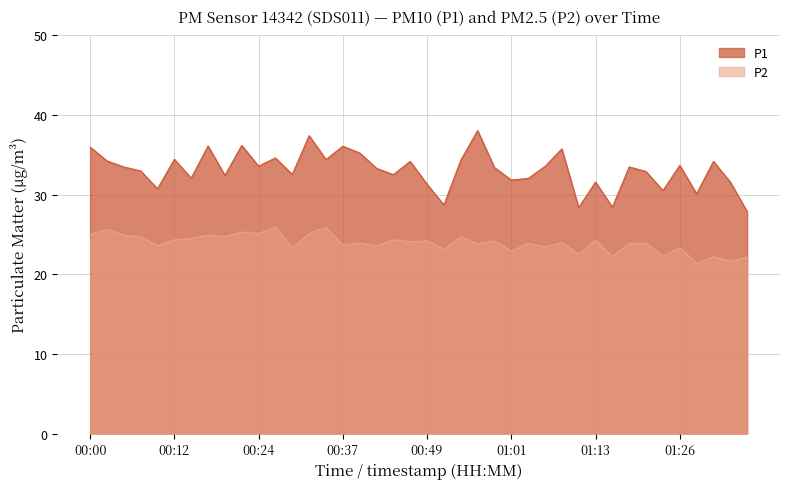

Read the P1 value at 00:10.

30.7